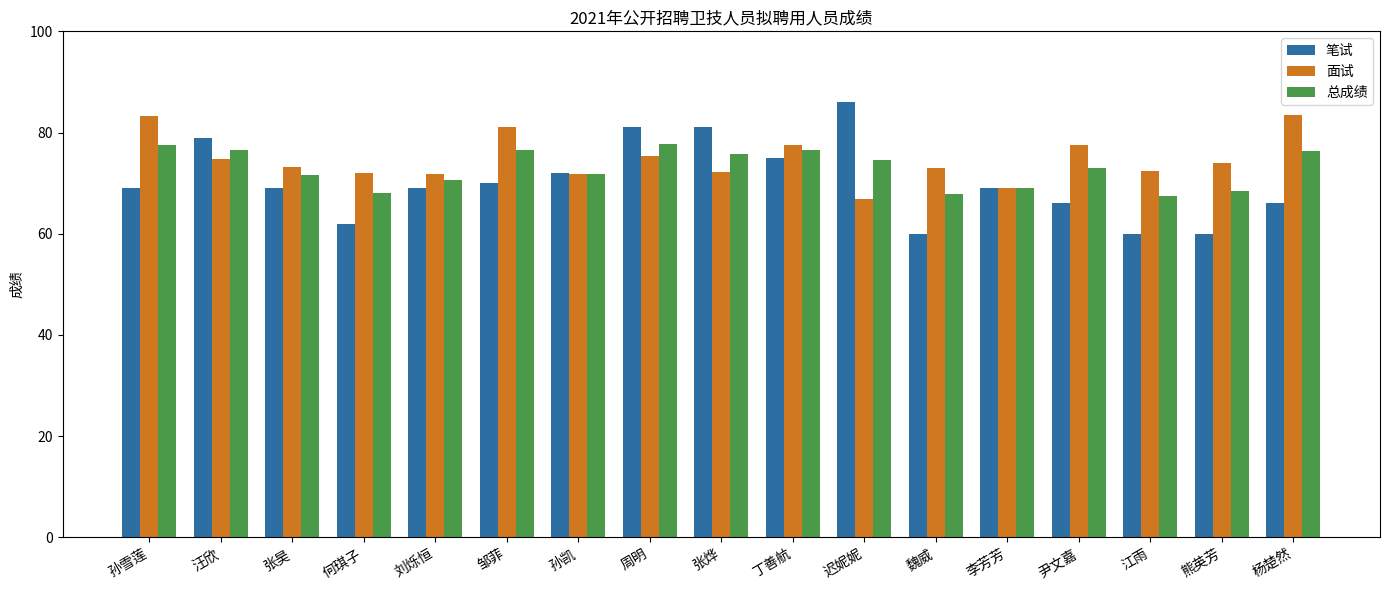

Read the 总成绩 value at 刘烁恒.

70.7